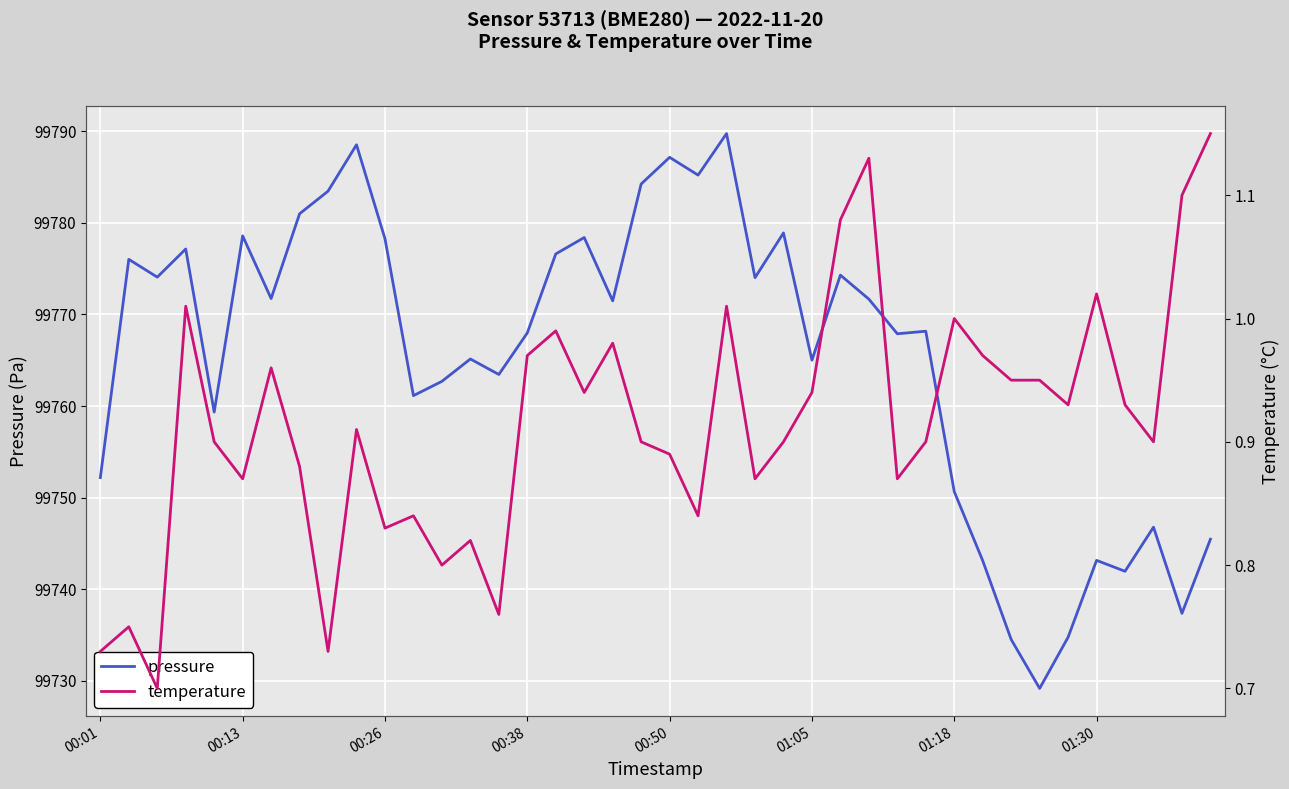

The value of pressure at 01:05 is 155856.5. True or false?

False